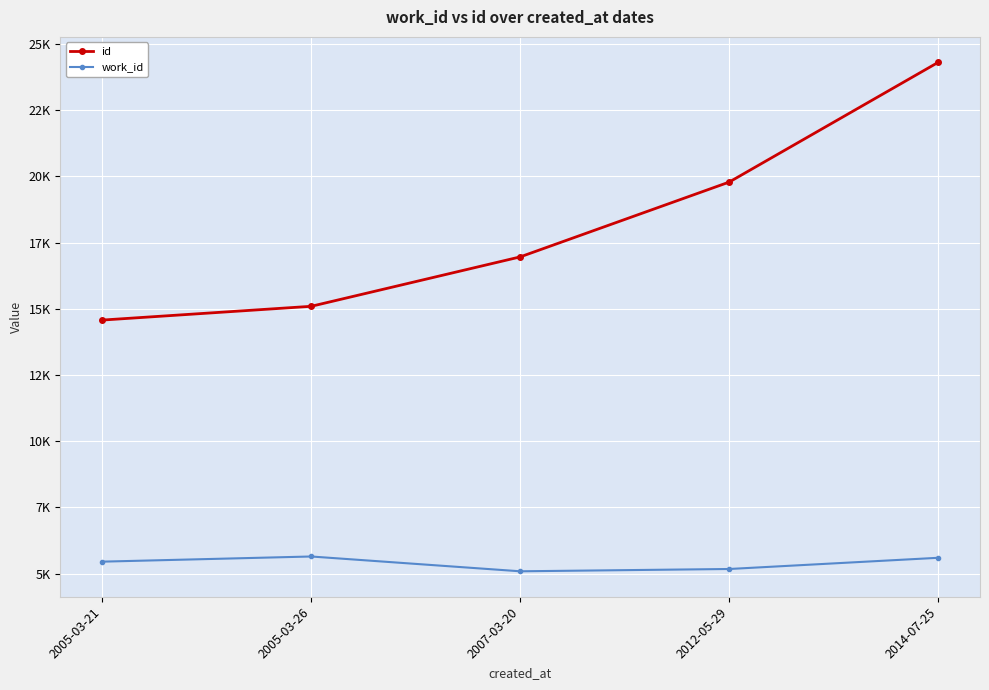

Read the id value at 2005-03-26.

15094